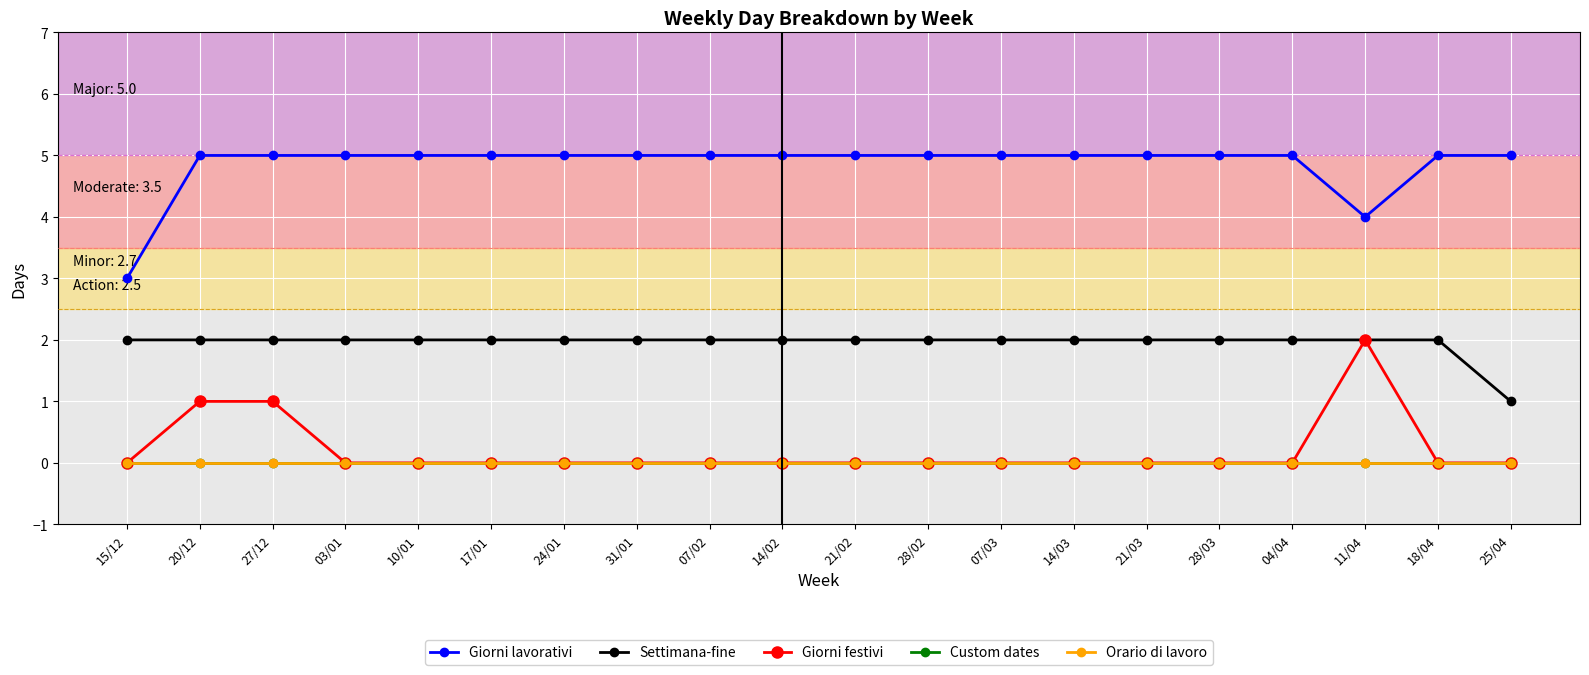

In Giorni festivi, how many points are higher than both neighbors (excluding endpoints)?

1